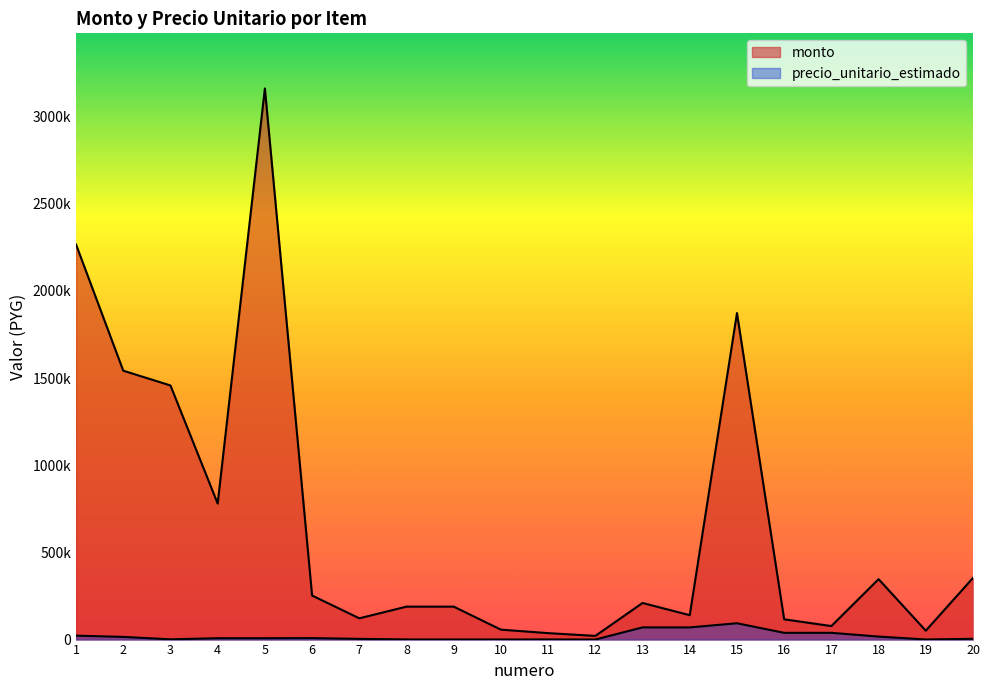

Reading left to right, list all the values displayed in this chart.

monto: 2266700	1542700	1458000	780500	3162000	252810	122010	189000	189000	57000	36950	21100	210000	140000	1873340	116250	77500	346660	51000	353760
precio_unitario_estimado: 22667	15427	1458	7805	7905	8427	4067	900	900	570	739	422	70000	70000	93667	38750	38750	17333	510	4422